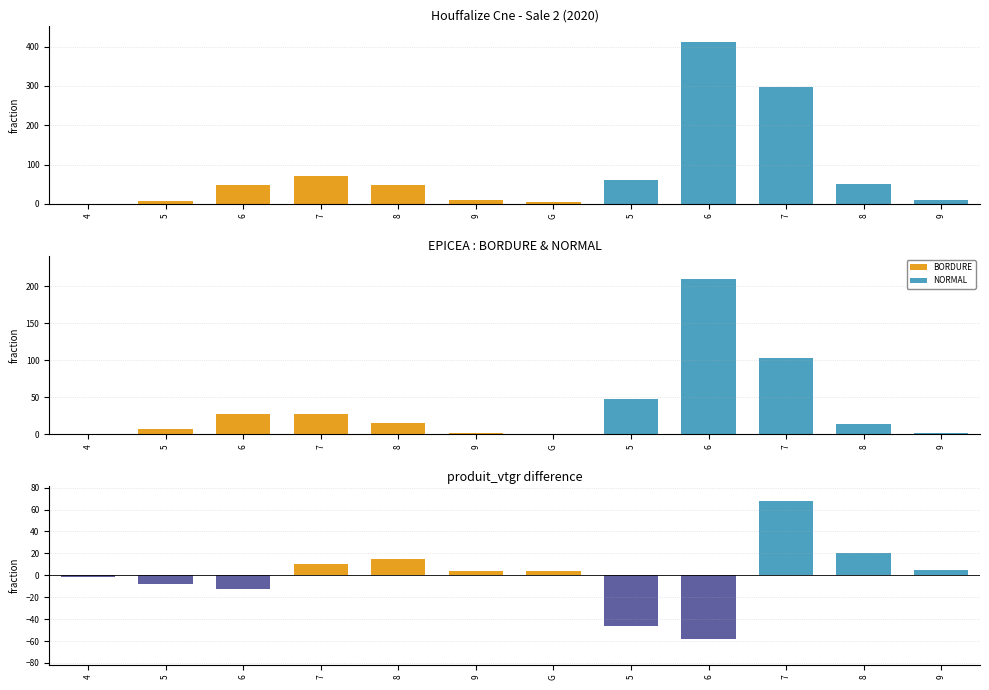

How many values in the produit_vtgr series are below 48?

5